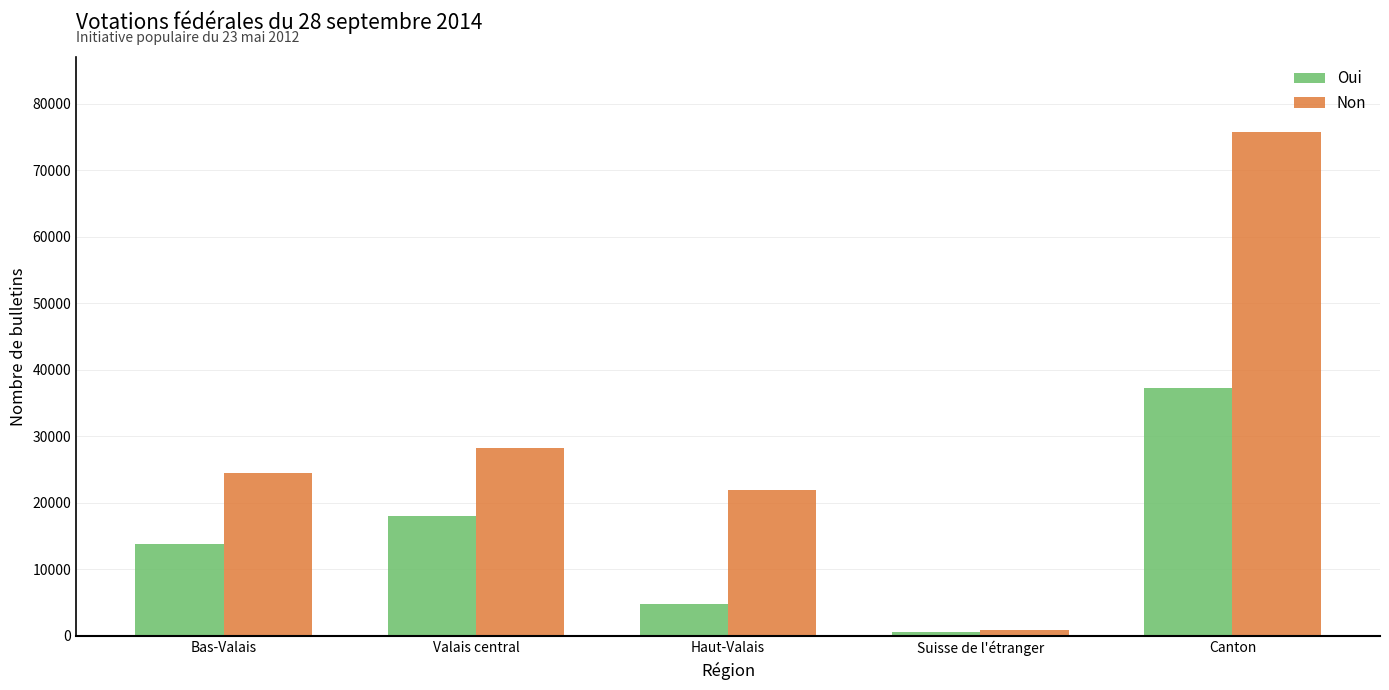

What is the average value of the Non series?

30300